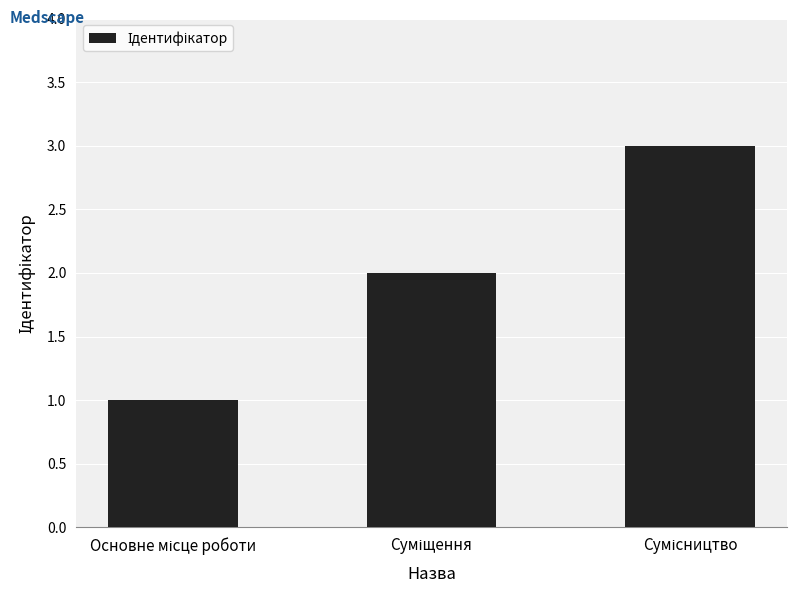

What is the maximum value shown in the chart?

3